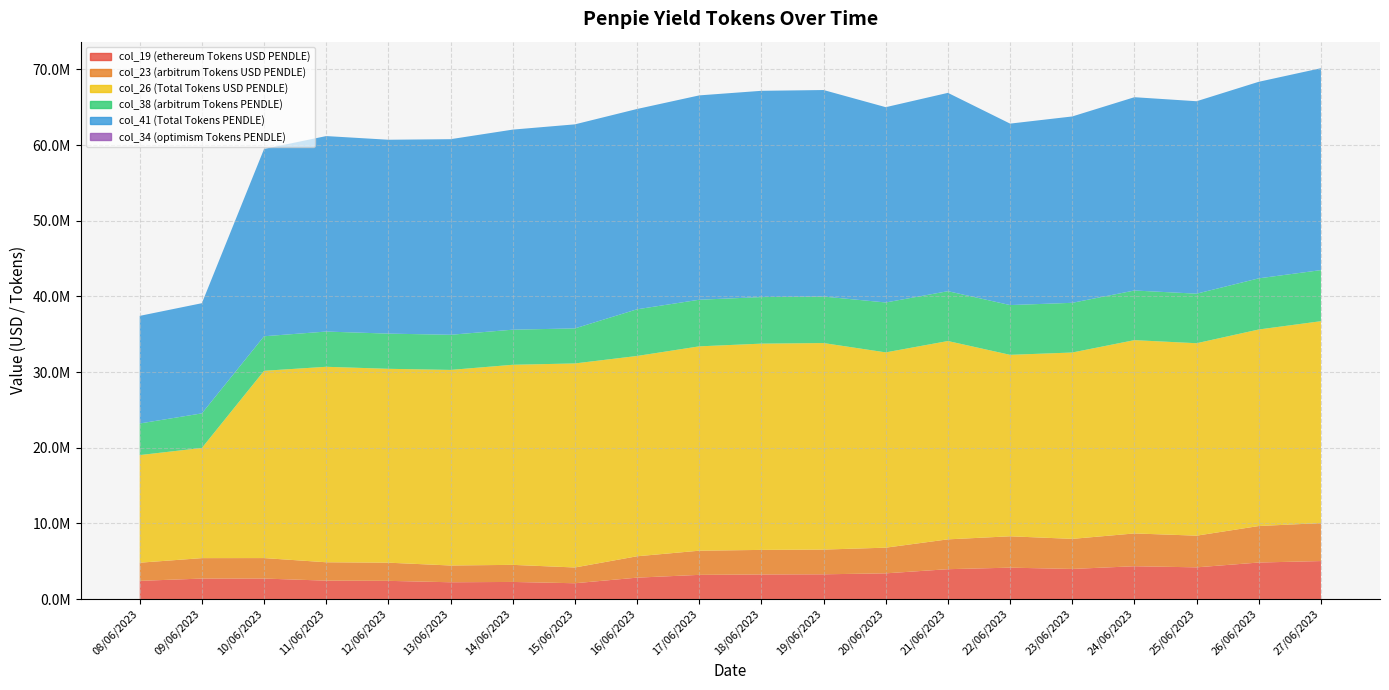

Reading left to right, transcribe all the data shown in this chart.

col_19 (ethereum Tokens USD PENDLE): 2400227.0	2702815.6	2705962.8	2429185.5	2401573.3	2215850.4	2257982.8	2084715.0	2825349.3	3193625.7	3245995.4	3267307.1	3393748.1	3942991.2	4145409.1	3974956.3	4334504.9	4187179.1	4823795.2	5017980.9
col_23 (arbitrum Tokens USD PENDLE): 2400224.3	2702812.5	2705959.3	2429182.7	2401570.6	2215848.0	2257980.3	2084712.6	2825346.2	3193622.1	3245991.8	3267303.4	3393744.2	3942986.8	4145403.0	3974951.9	4334500.2	4187174.4	4823789.8	5017975.4
col_26 (Total Tokens USD PENDLE): 14223819.7	14561935.7	24754190.0	25837284.9	25625357.8	25850794.2	26445054.0	26968958.8	26475375.6	27009473.8	27263814.9	27297926.3	25812967.6	26214583.8	23984009.1	24632159.3	25549356.8	25434872.9	25978856.7	26686702.4
col_38 (arbitrum Tokens PENDLE): 4176947.3	4570572.4	4564285.2	4657755.9	4651331.1	4644906.4	4638481.4	4632056.6	6170117.6	6161629.9	6153142.3	6144654.7	6596237.1	6587113.4	6577989.6	6568865.5	6559741.7	6550617.6	6760098.3	6750760.6
col_41 (Total Tokens PENDLE): 14223819.7	14561935.7	24754190.0	25837284.9	25625357.8	25850794.2	26445054.0	26968958.8	26475375.6	27009473.8	27263814.9	27297926.3	25812967.6	26214583.8	23984009.1	24632159.3	25549356.8	25434872.9	25978856.7	26686702.4
col_34 (optimism Tokens PENDLE): 0.0	0.0	0.0	0.0	0.0	0.0	0.0	0.0	0.0	0.0	0.0	0.0	0.0	0.0	0.0	0.0	0.0	0.0	0.0	0.0